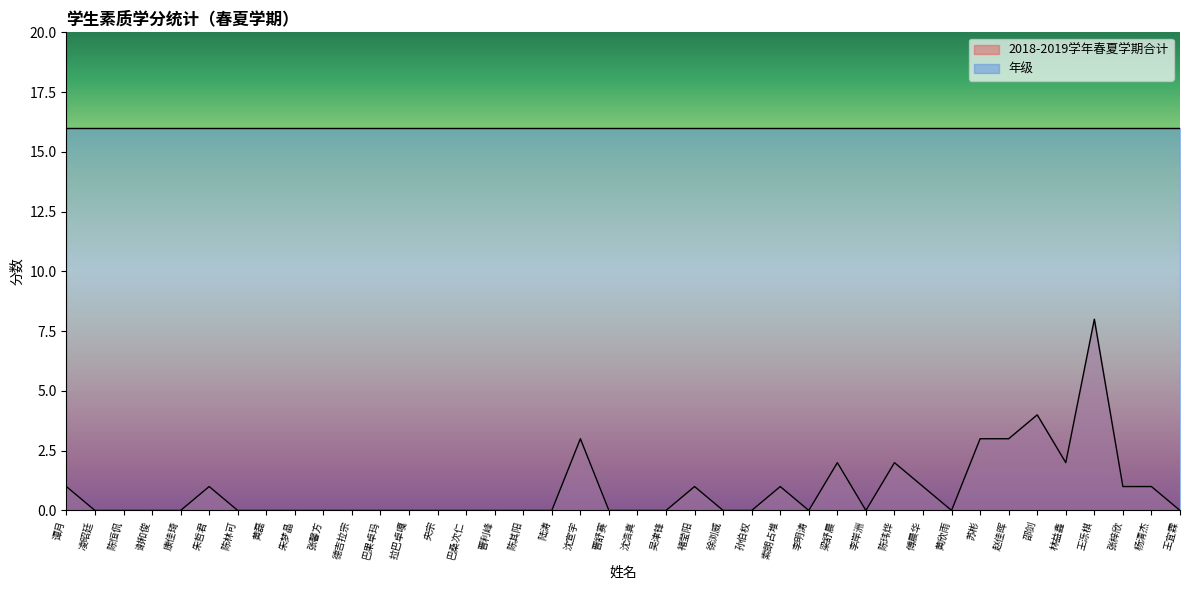

What is the maximum value shown in the chart?

16